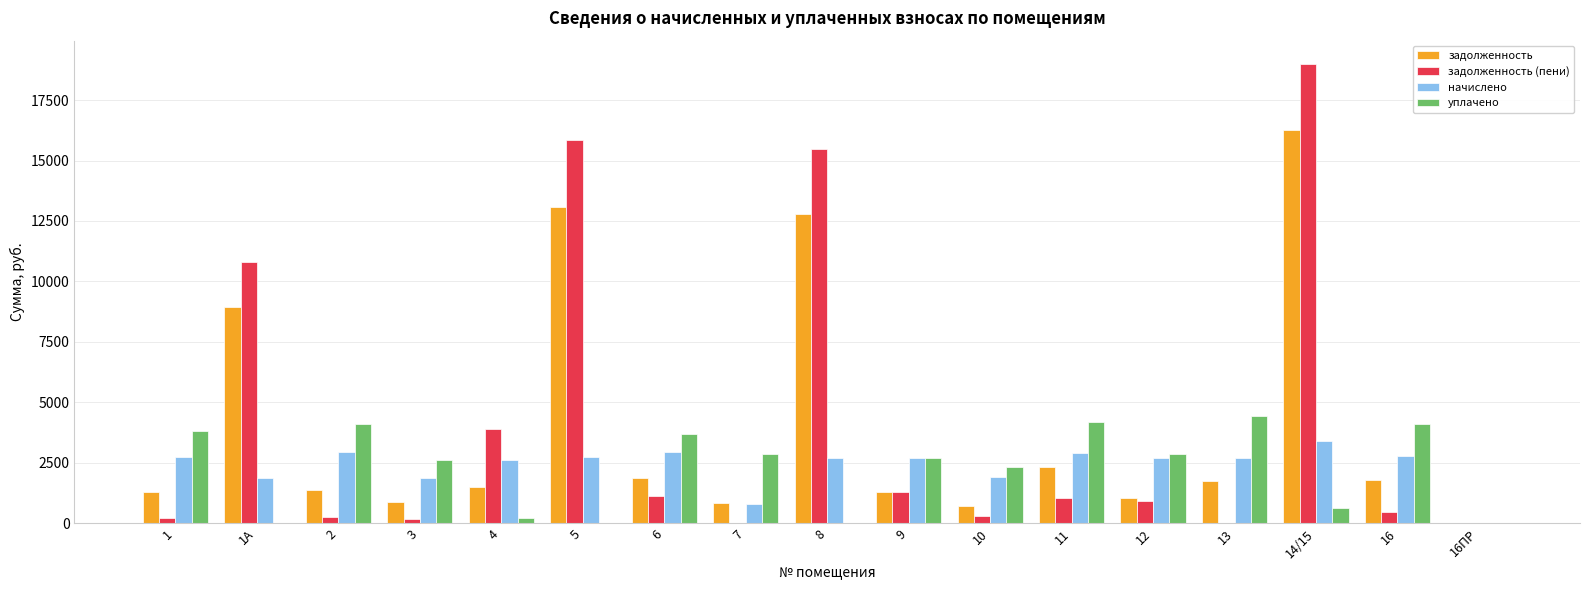

Is it true that задолженность equals 1771.3 at 16?

True